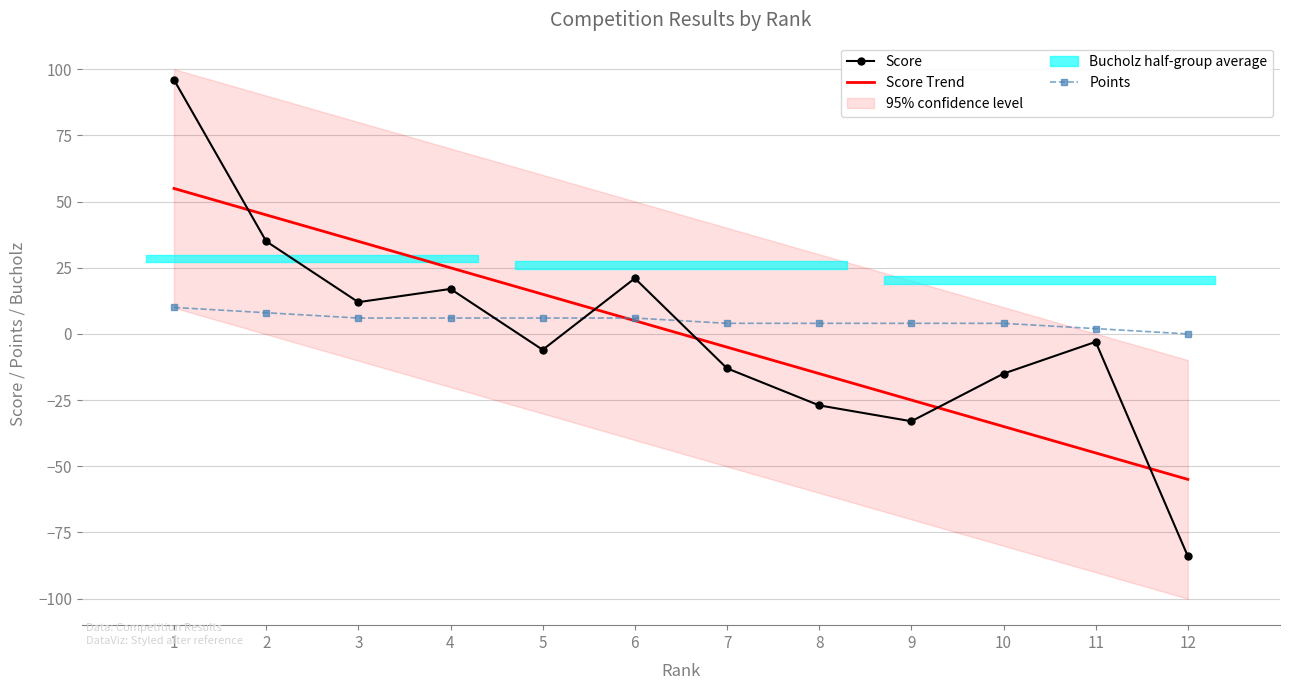

The value of Score at 11 is -1. True or false?

False